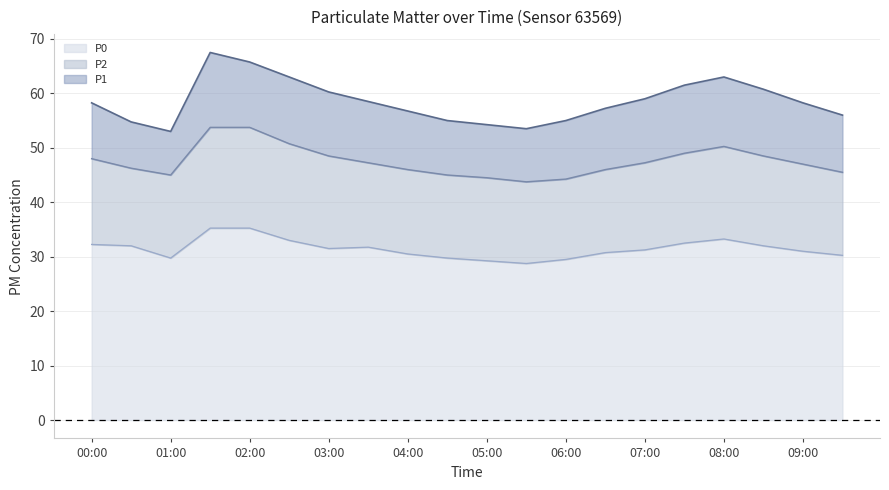

How many data points in P2 line are above 47?

10